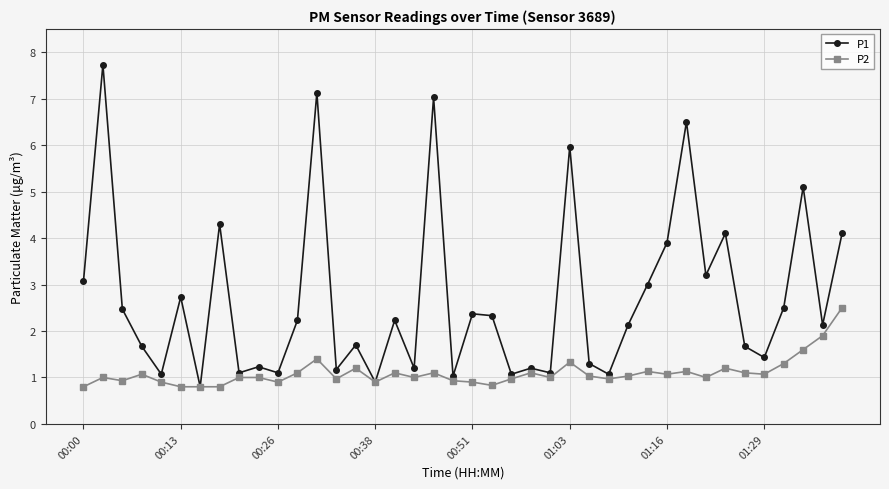

What is the value of the P2 point at the 35th from the left?

1.1